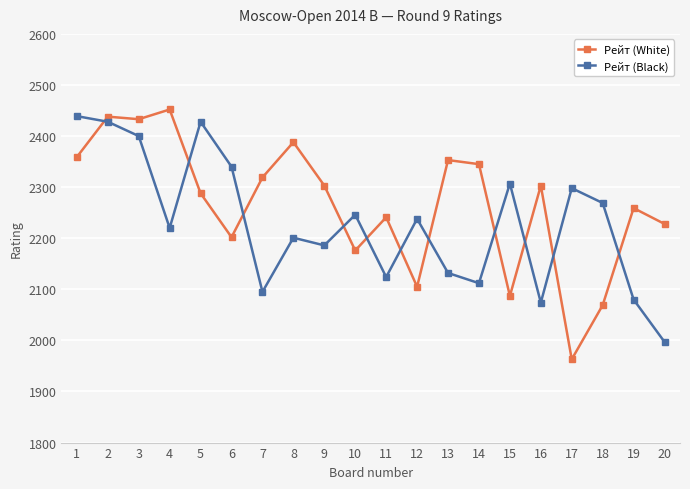

Does the chart display data point markers on the line(s)?

Yes